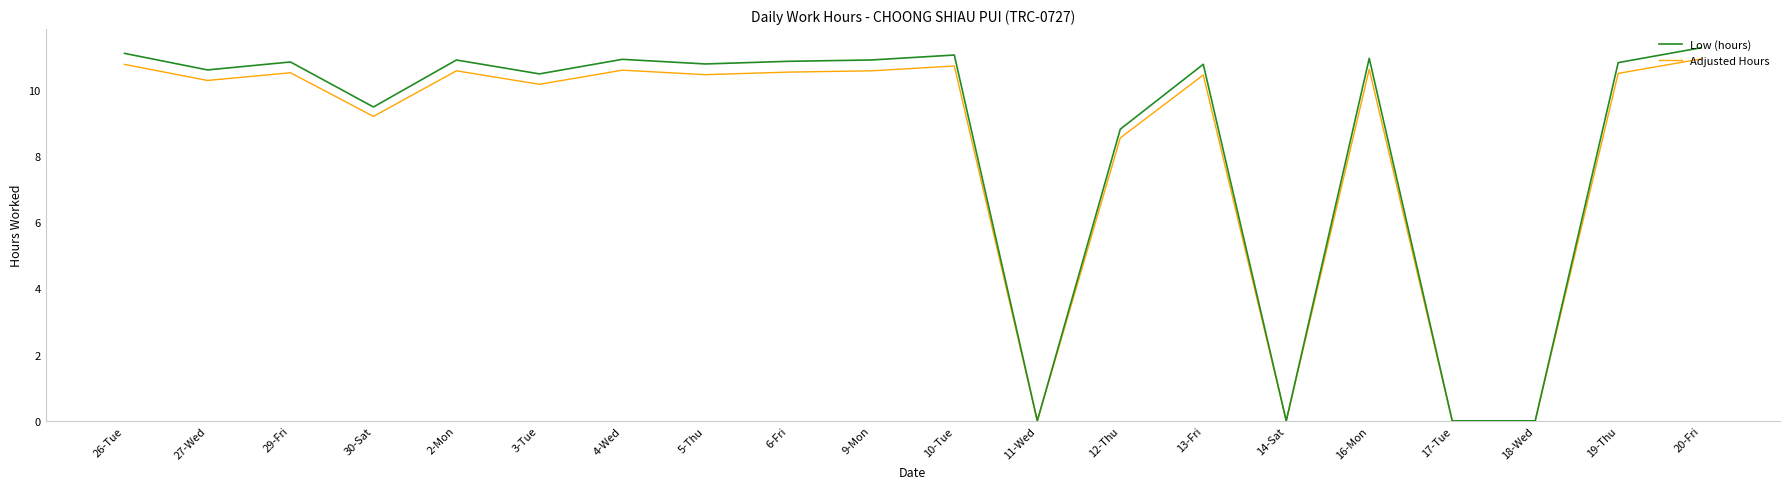

Where is Low (hours) nearest to the value 5?

12-Thu